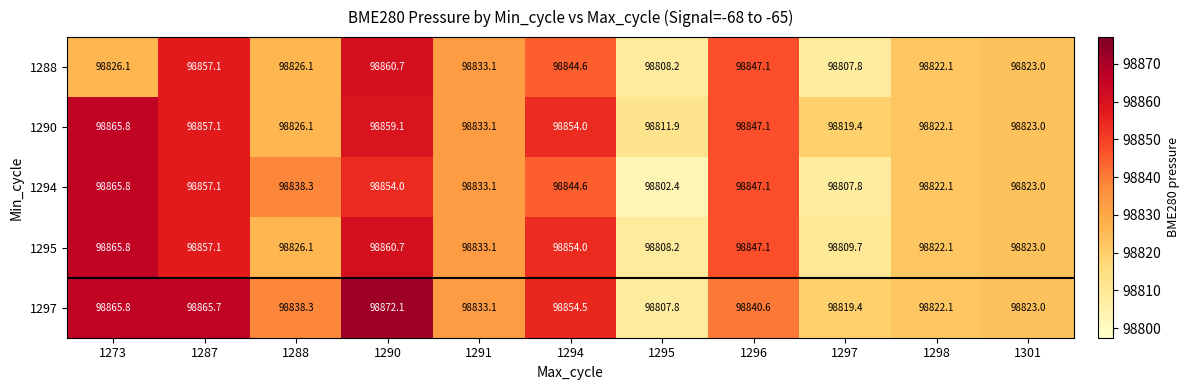

At which category is the sum across all series the highest?

1290